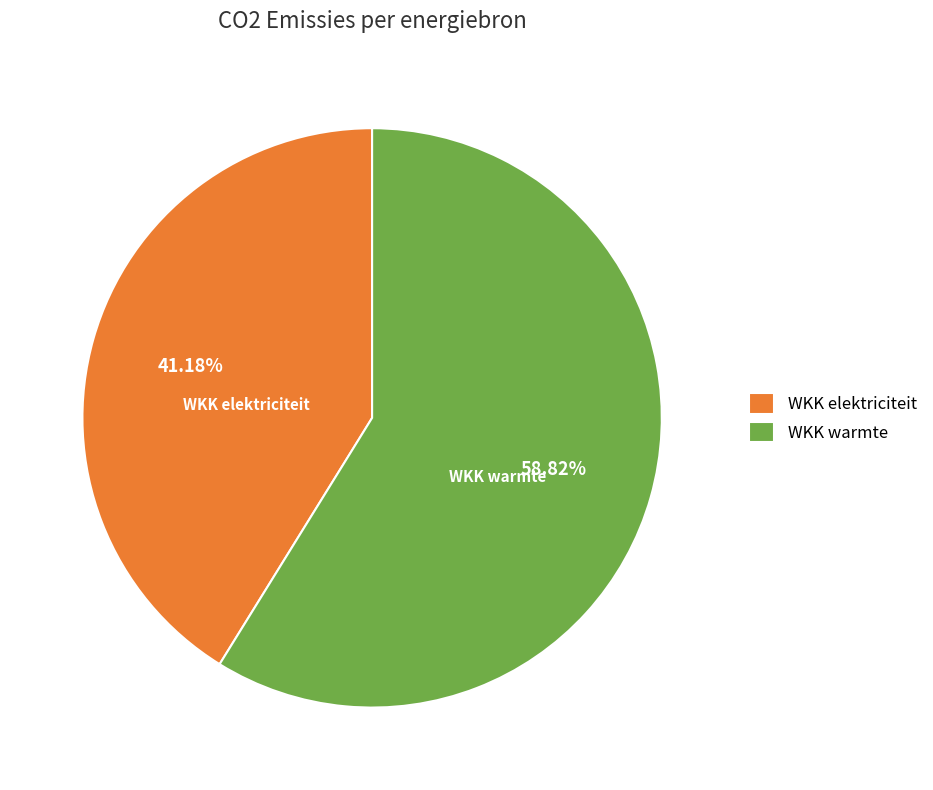

What is the ratio of the value at WKK warmte to the value at WKK elektriciteit?

1.4